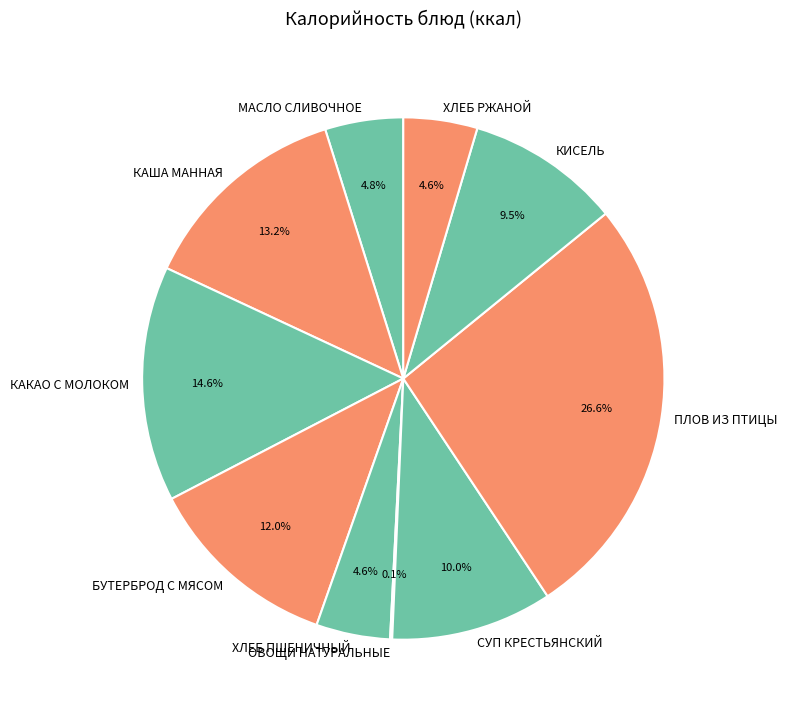

Do ПЛОВ ИЗ ПТИЦЫ and КИСЕЛЬ together represent more than half of the pie?

No